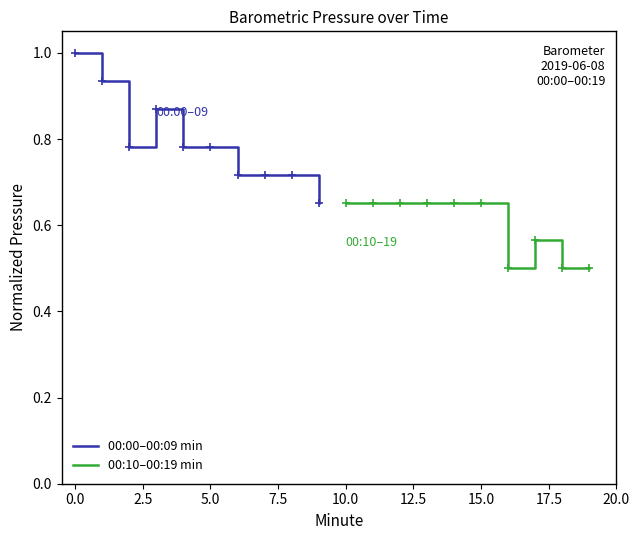

What is the highest value of the 00:00–00:09 min series?

1.0